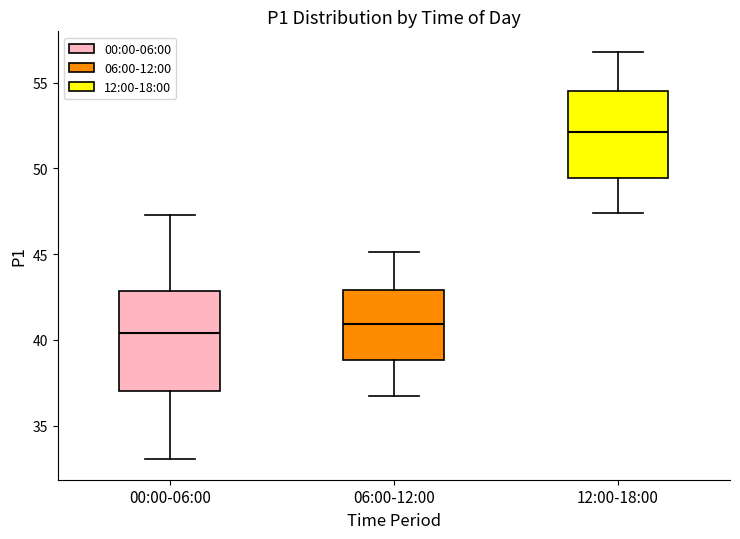

Reading left to right, read every box against the y-axis: the position of its median line, the range the box covers, and the ends of its whiskers. The values are not printed on the chart, so give them approximately, as read against the axis.

00:00-06:00: median 40.5, box 37.0 to 43.0, whiskers 33.0 to 47.5
06:00-12:00: median 41.0, box 39.0 to 43.0, whiskers 36.5 to 45.0
12:00-18:00: median 52.0, box 49.5 to 54.5, whiskers 47.5 to 57.0